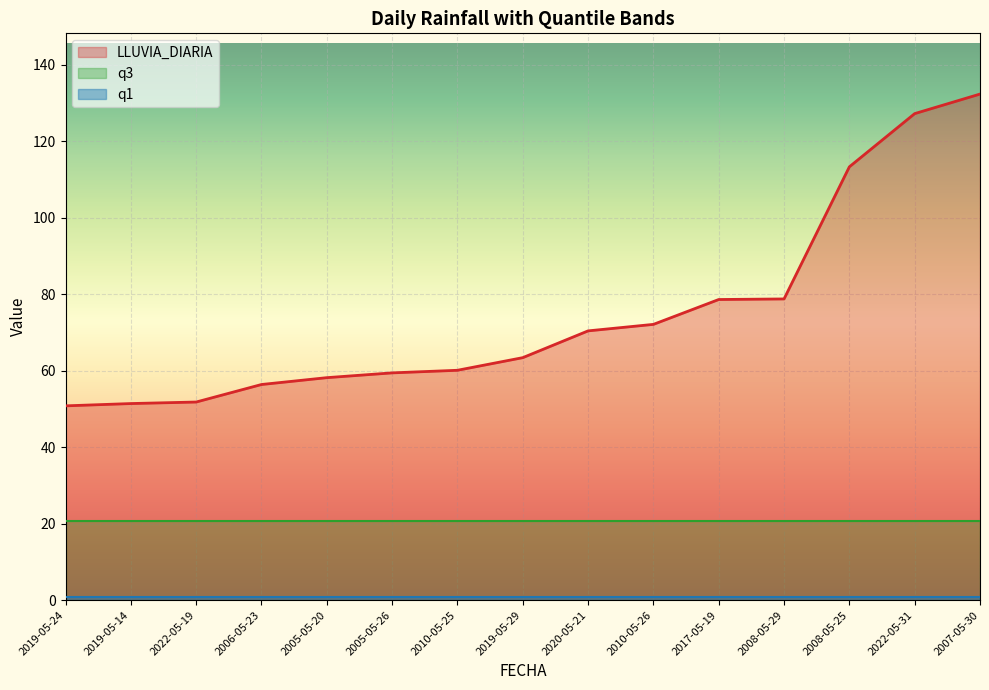

How many lines are shown in the chart?

3